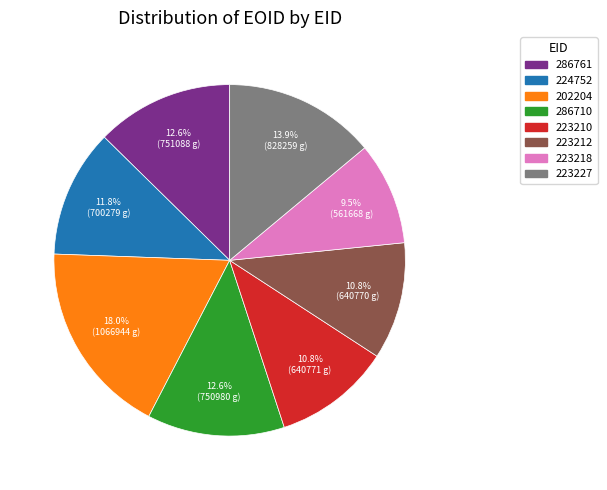

Is the sum of 286710 and 202204 greater than half?

No